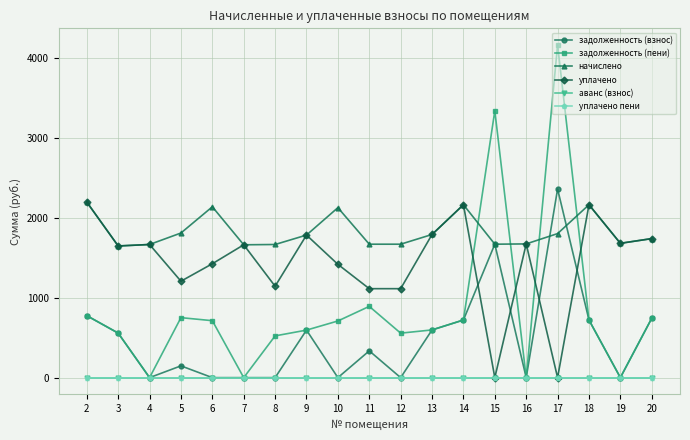

Which series has the largest total across all categories?

начислено